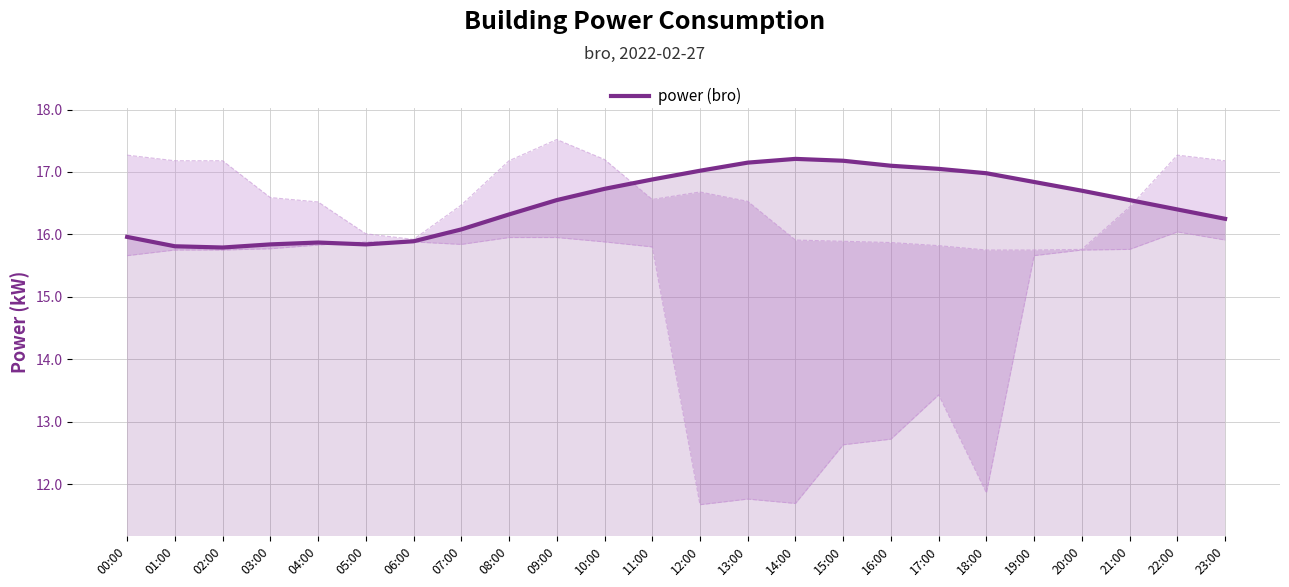

What is the label of the 18th point from the right?

06:00